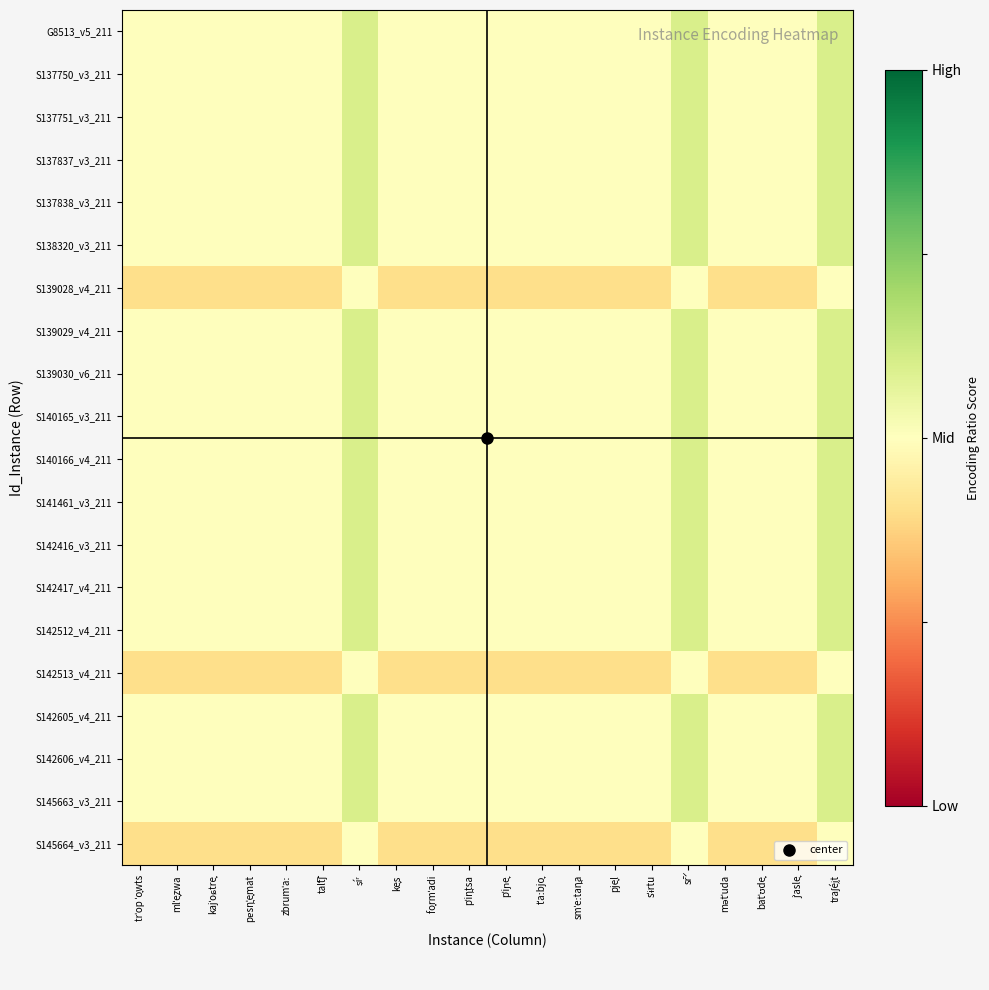

What is the total value across all series at traʃéḭt?

11.7